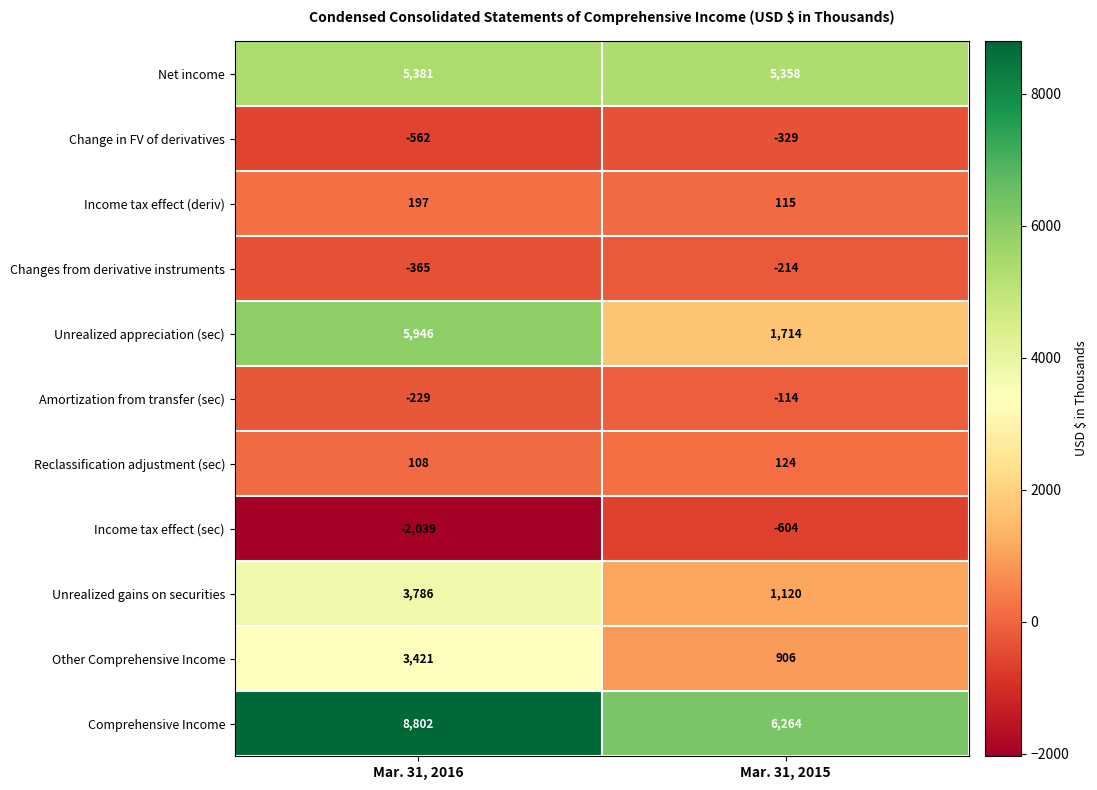

What value does the Income tax effect (deriv) series have at Mar. 31, 2015?

115